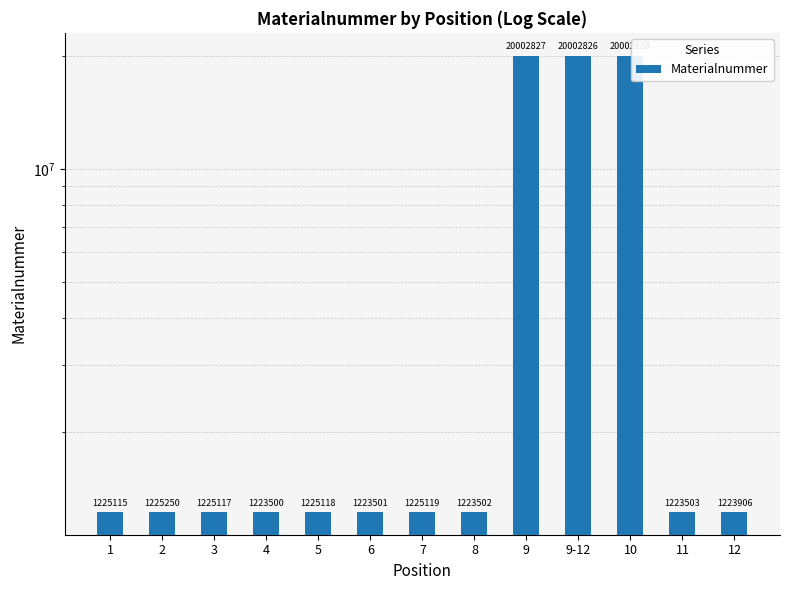

What is the sum of all values?

72252112